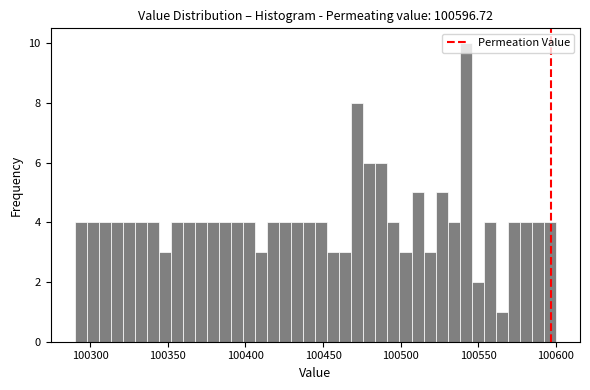

Read against the x-axis, roughly where is the centre of the tallest bar?

100540